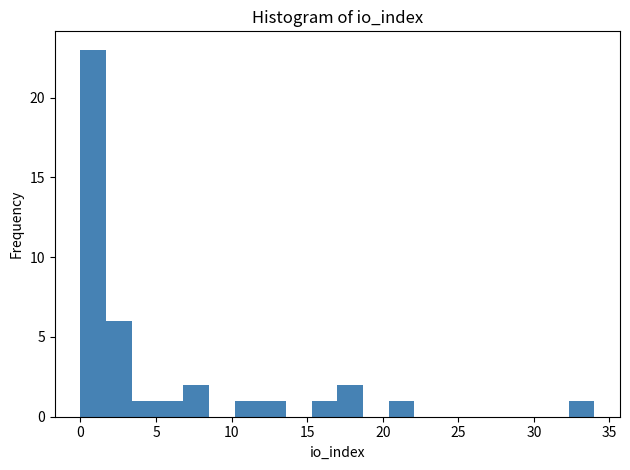

Read against the x-axis, roughly where is the centre of the tallest bar?

1.0